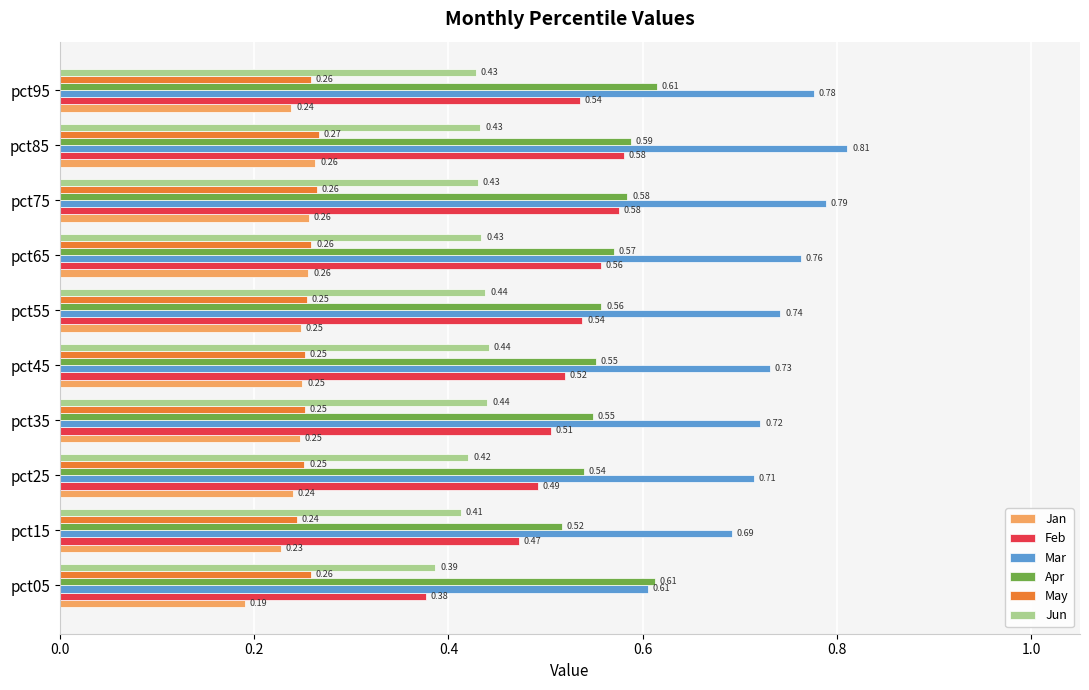

What is the sum of all Jun values?

4.3